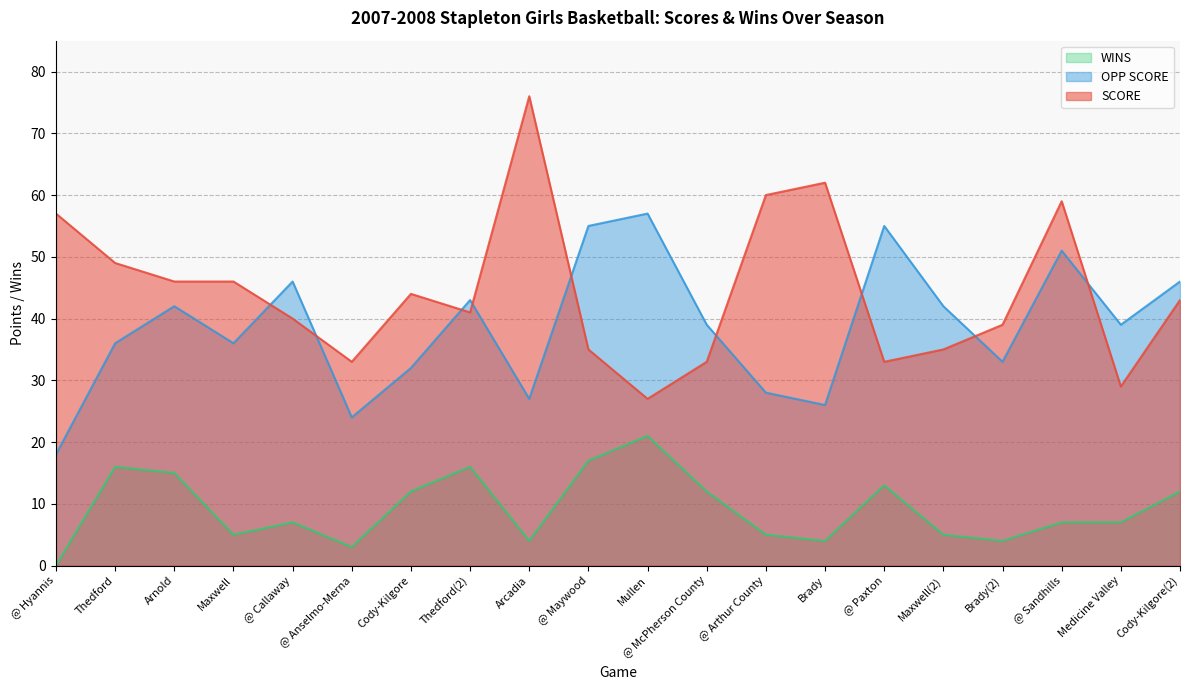

What position from the left is Thedford?

2